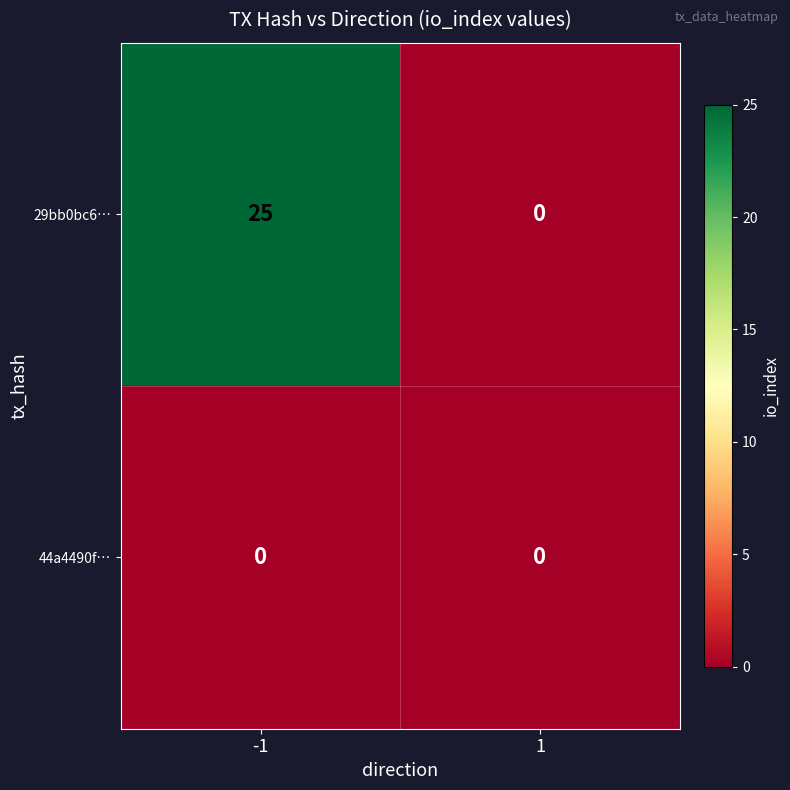

List the series in order of their overall mean, highest first.

29bb0bc6…, 44a4490f…